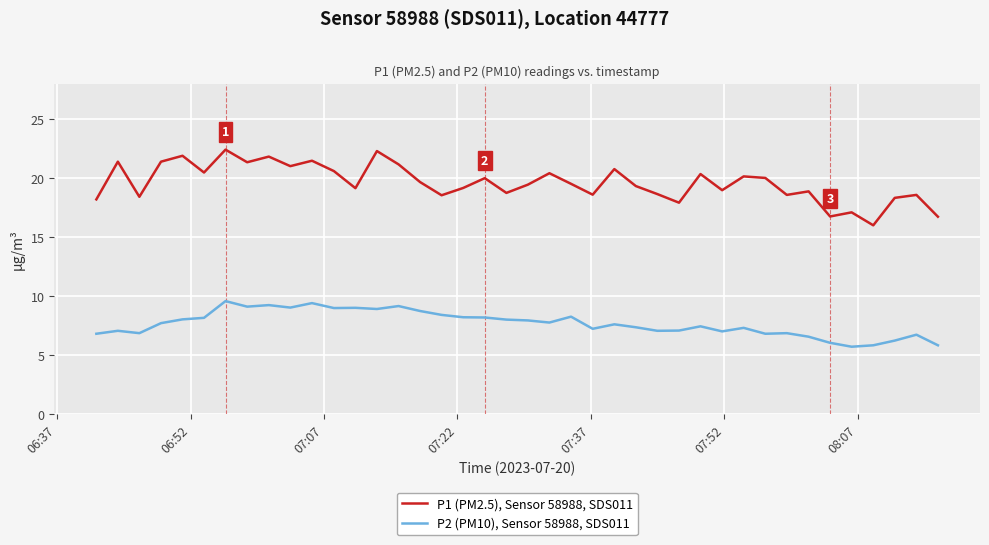

What is the greatest value displayed?

22.4